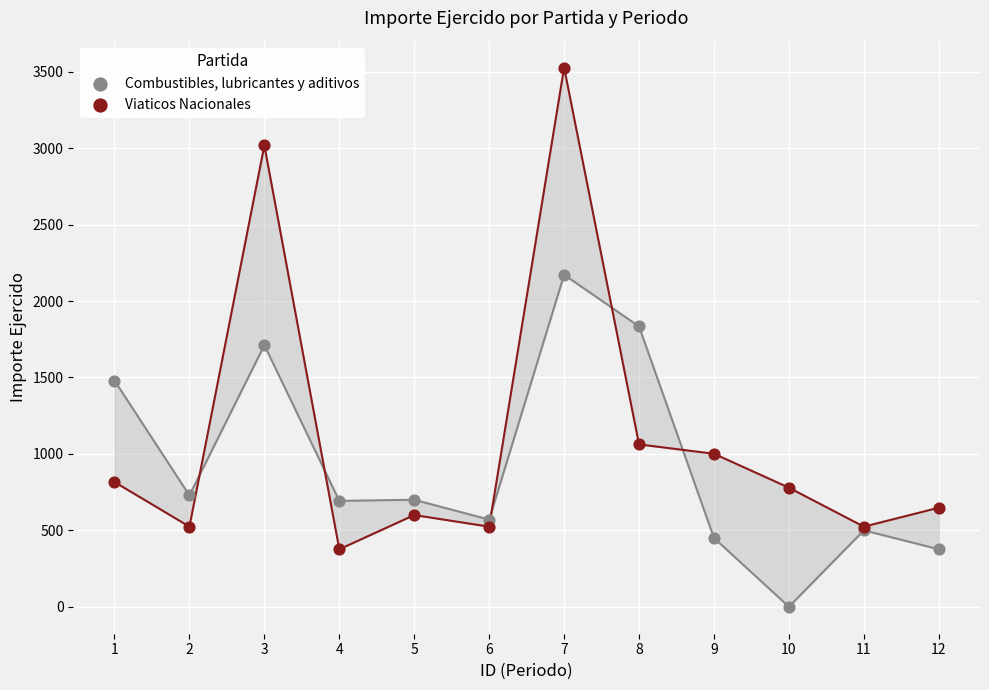

What is the X range (max minus min) for the scatter plot?

11.0